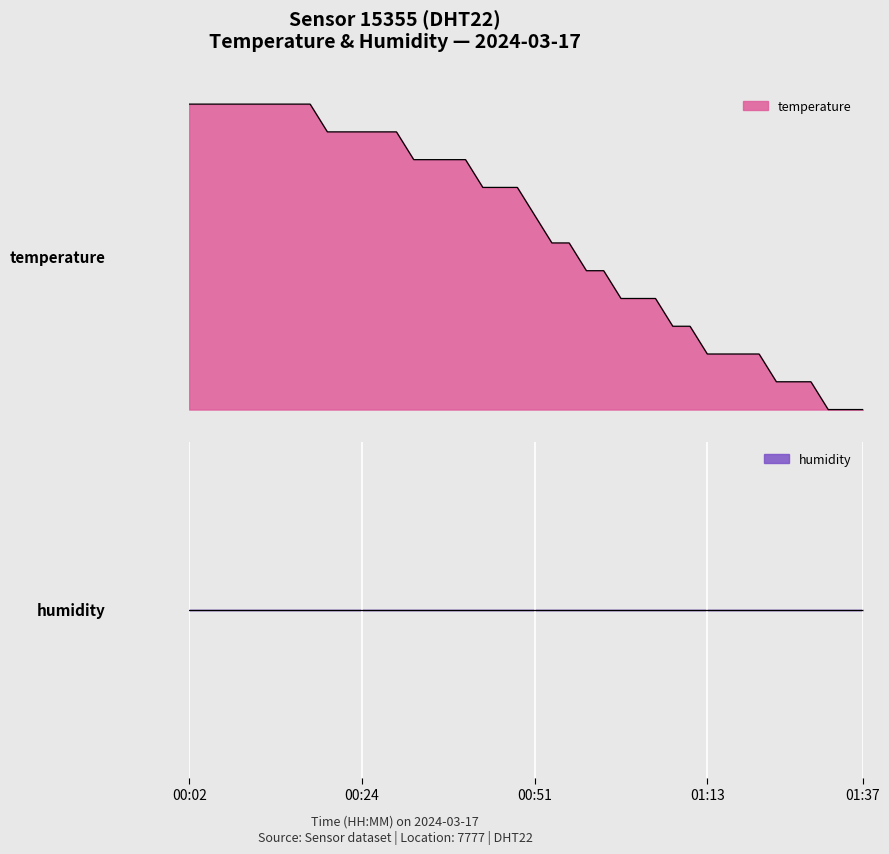

Approximately how many times larger is the value at 00:14 compared to 00:04?

1.0